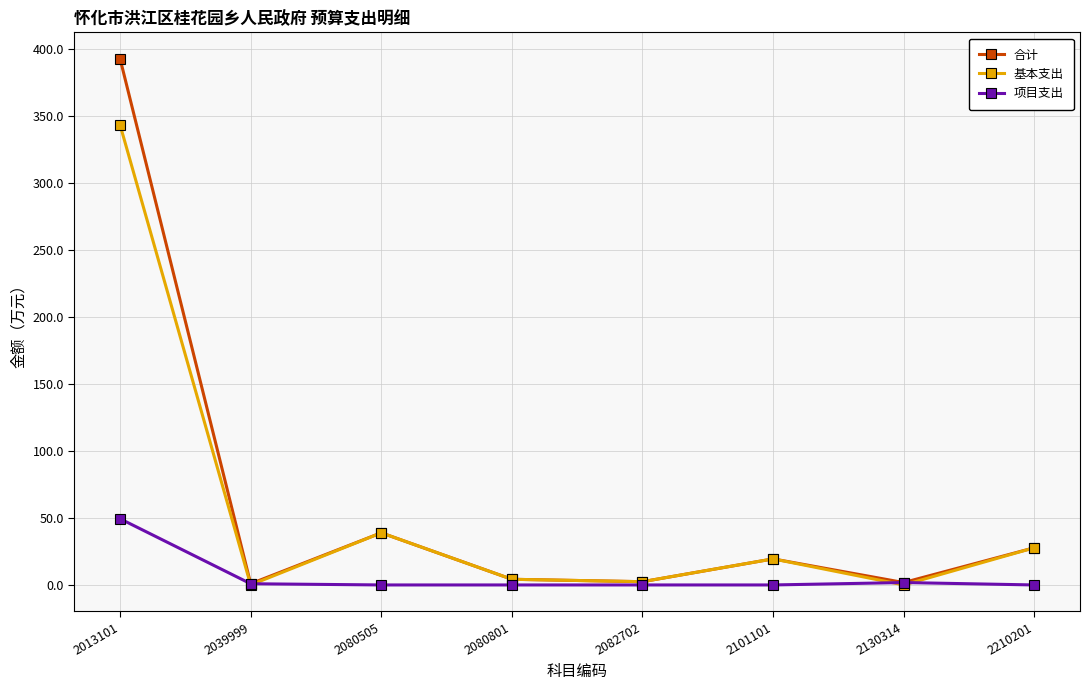

Where is 合计 nearest to the value 196?

2080505